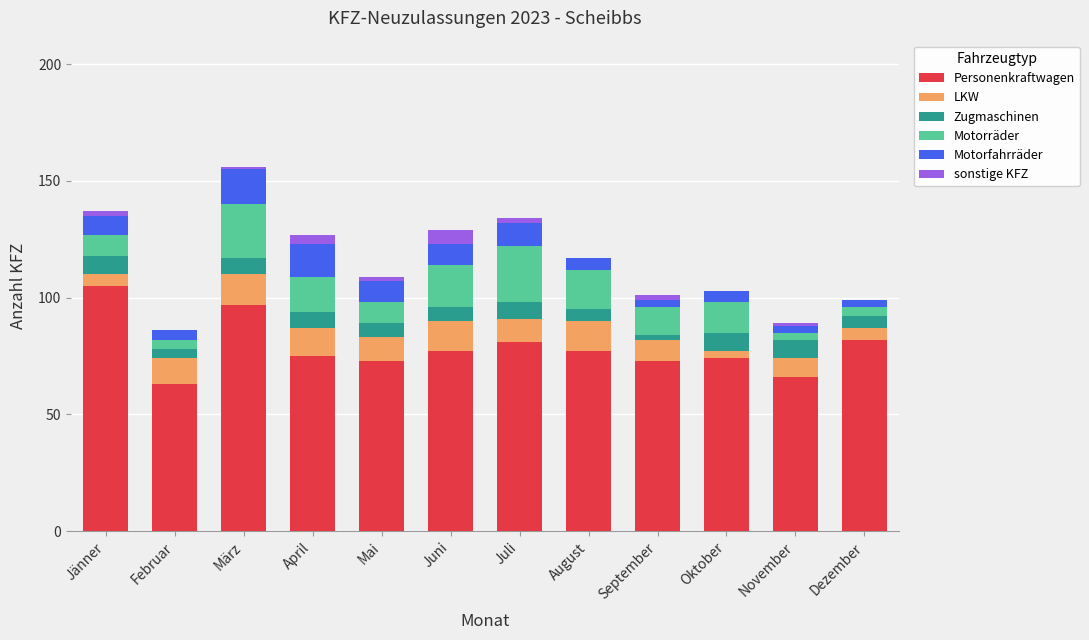

What is the highest value of the Personenkraftwagen series?

105